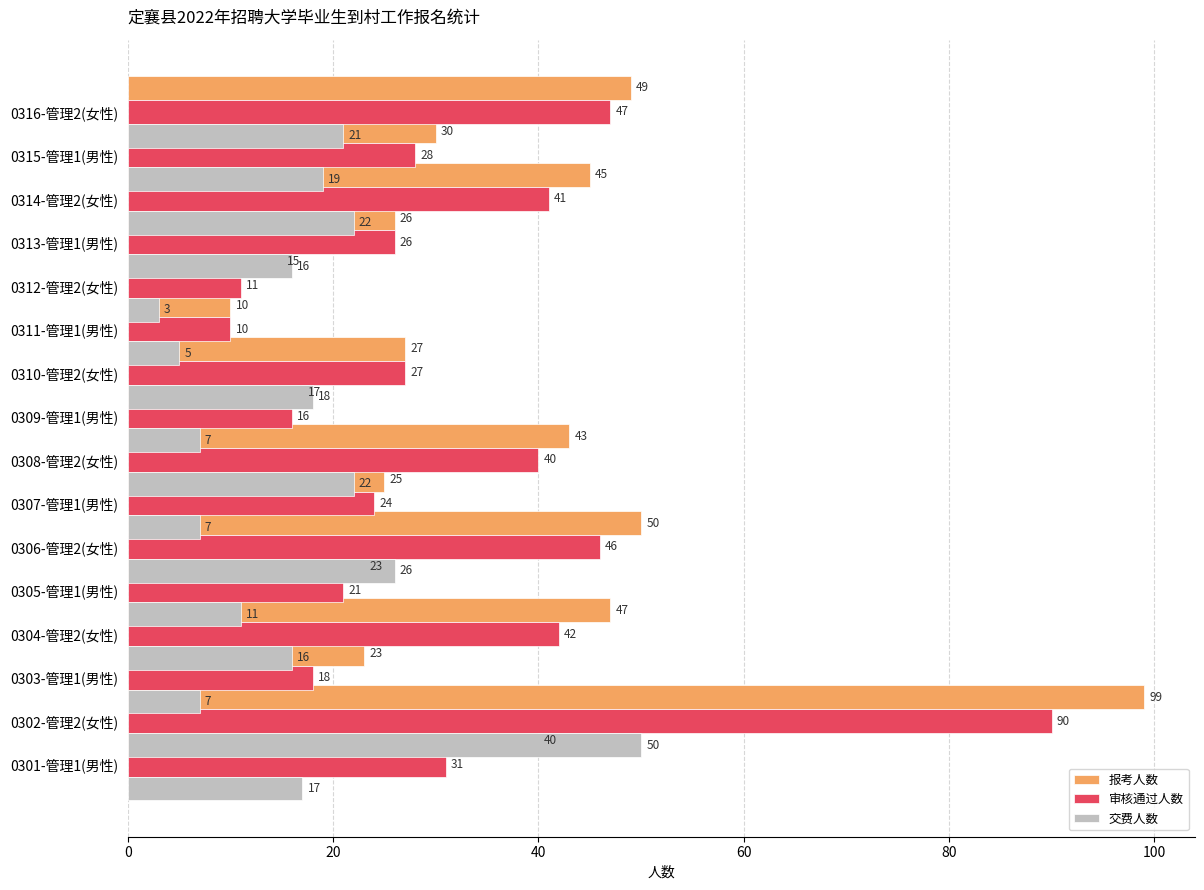

Which series has the largest total across all categories?

报考人数